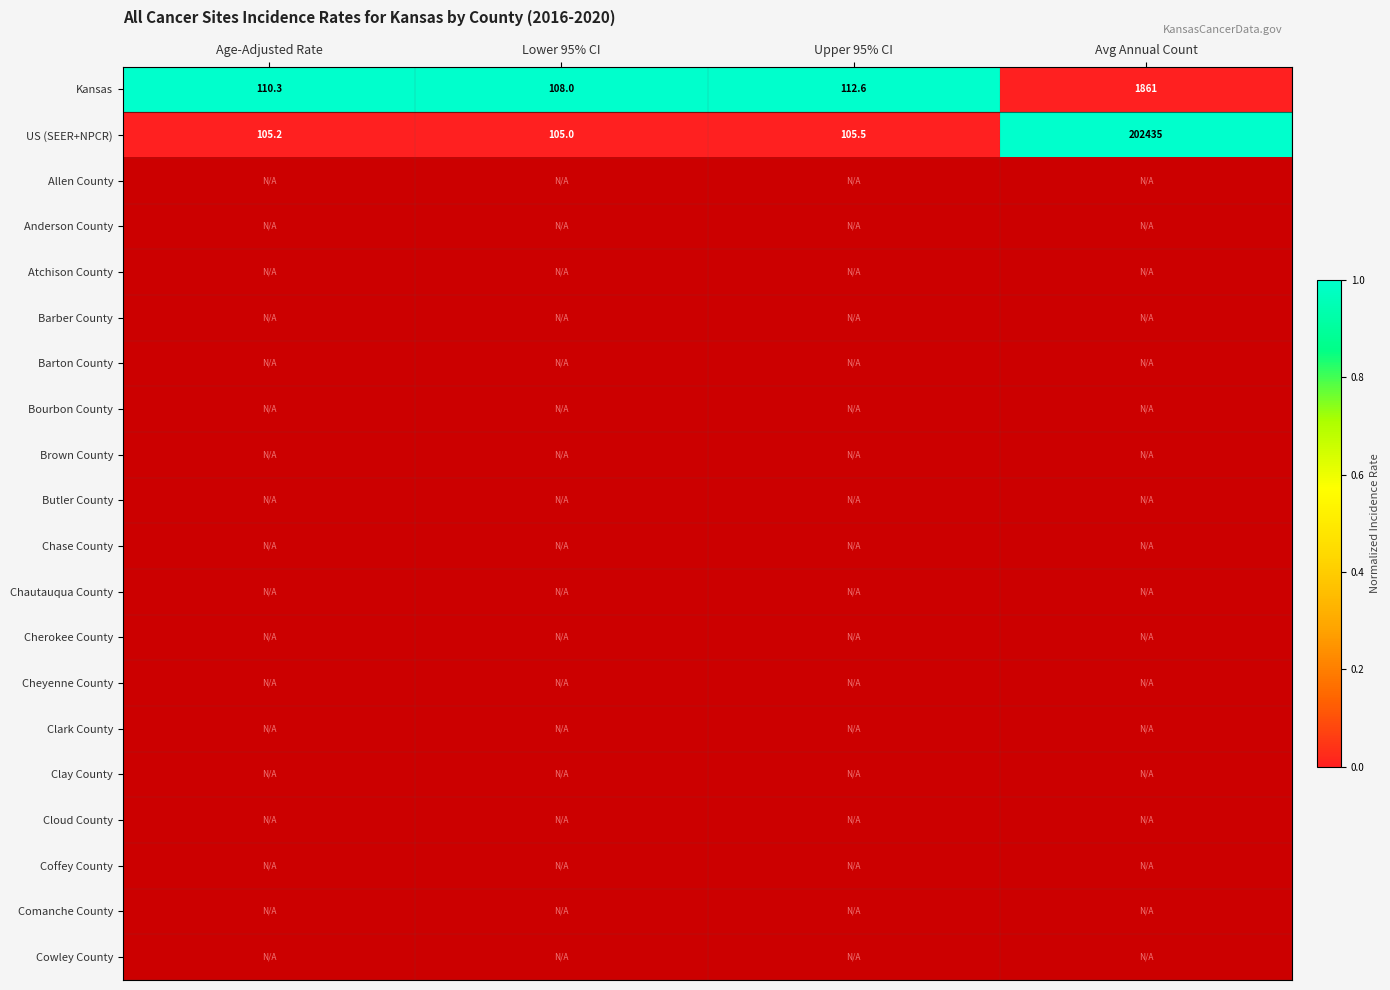

Which category has the highest value in the Kansas series?

Avg Annual Count